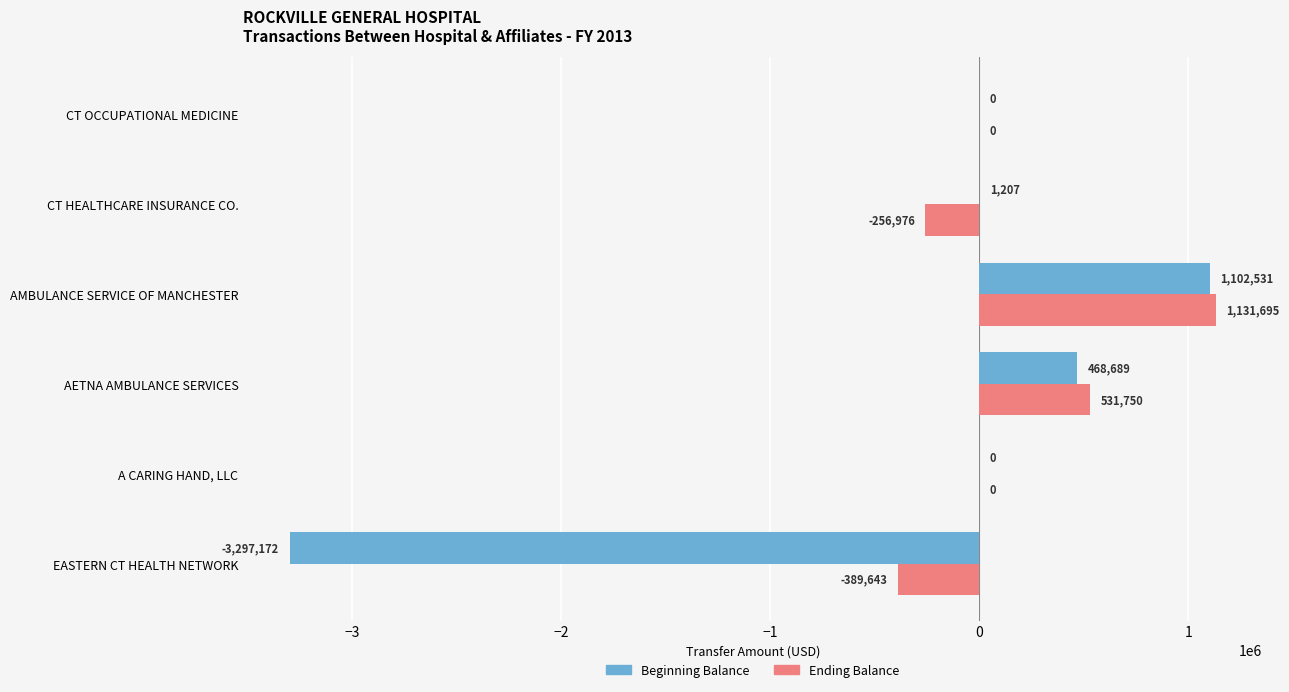

What is the total value across all series at CT HEALTHCARE INSURANCE CO.?

-255769